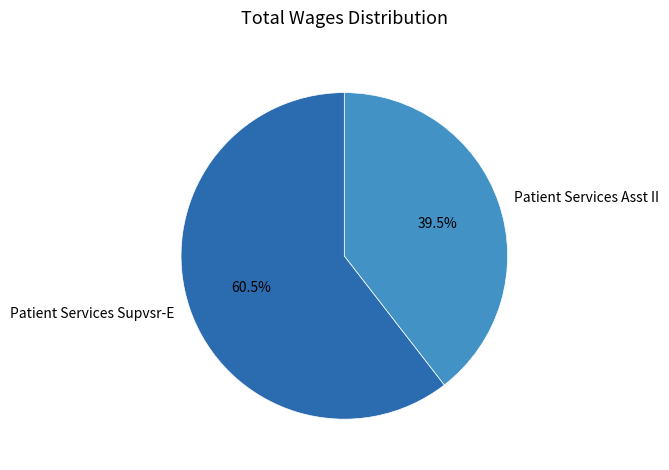

Which has a higher value, Patient Services Asst II or Patient Services Supvsr-E?

Patient Services Supvsr-E